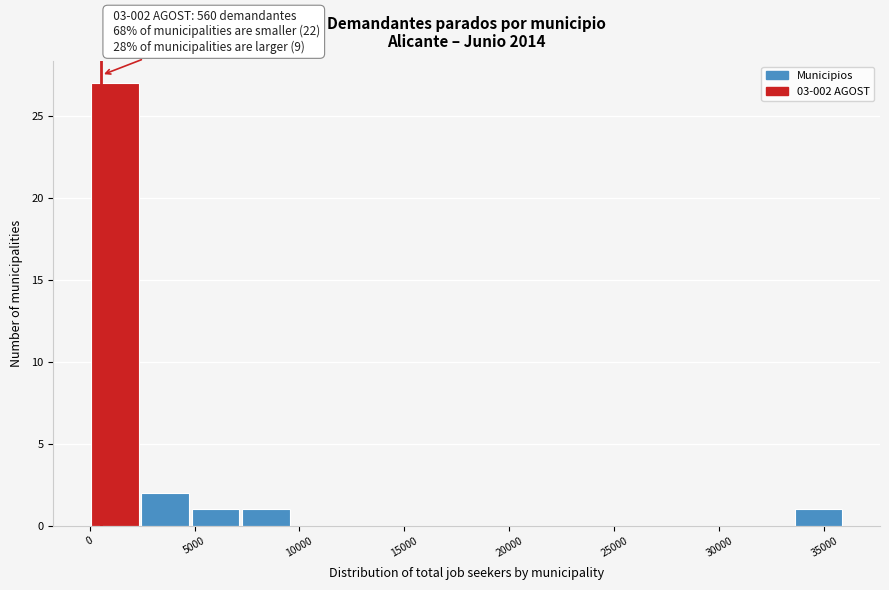

Which range on the x-axis has the tallest bar?

0 to 2500